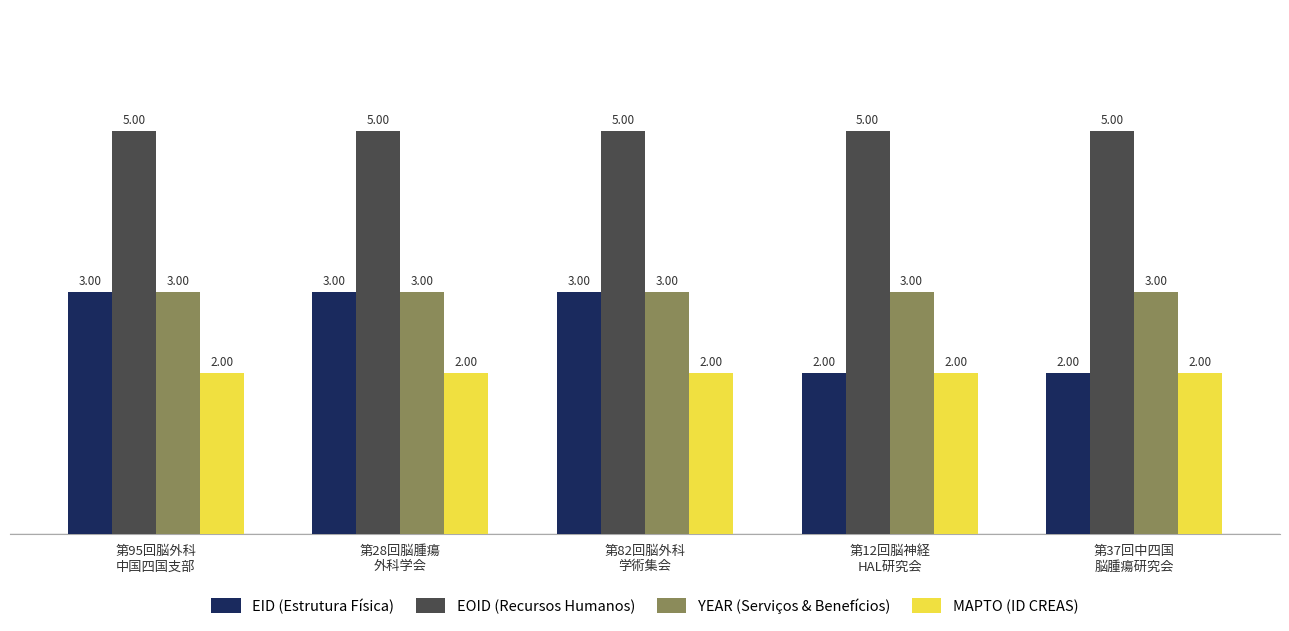

Does the chart contain stacked bars?

No